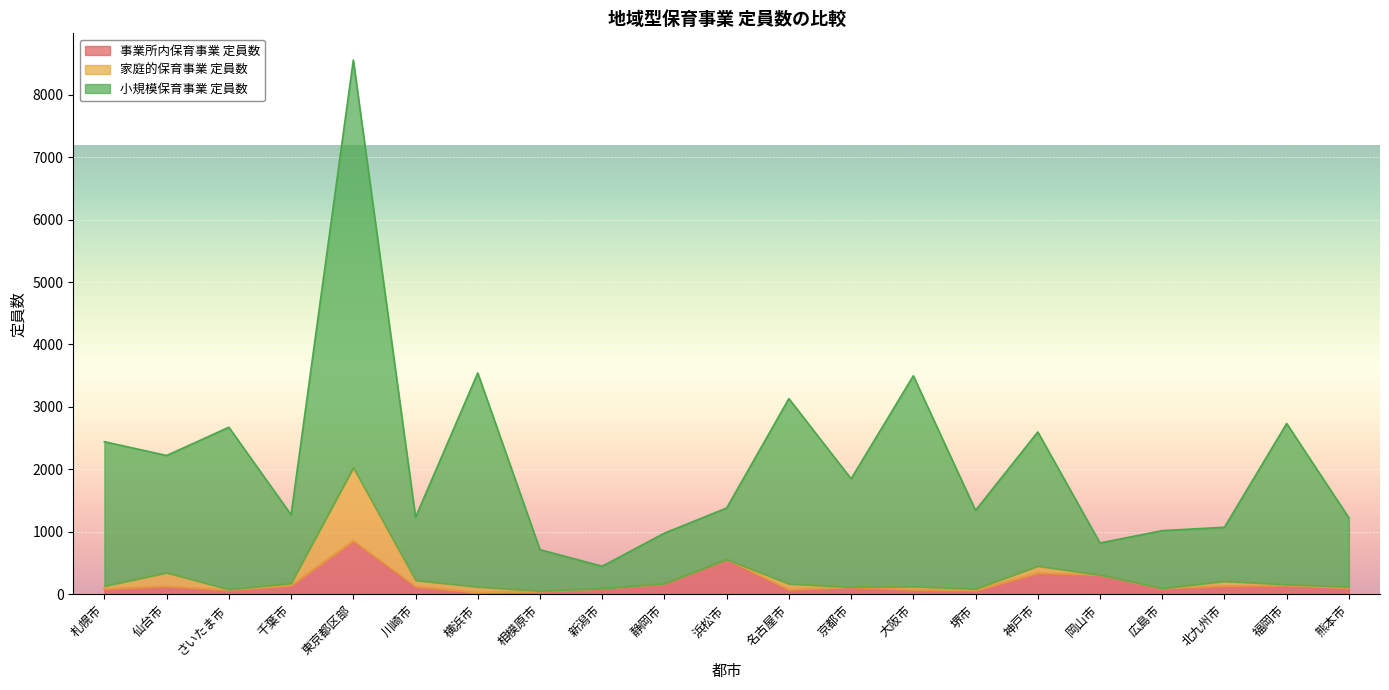

What is the label of the 14th point from the left?

大阪市